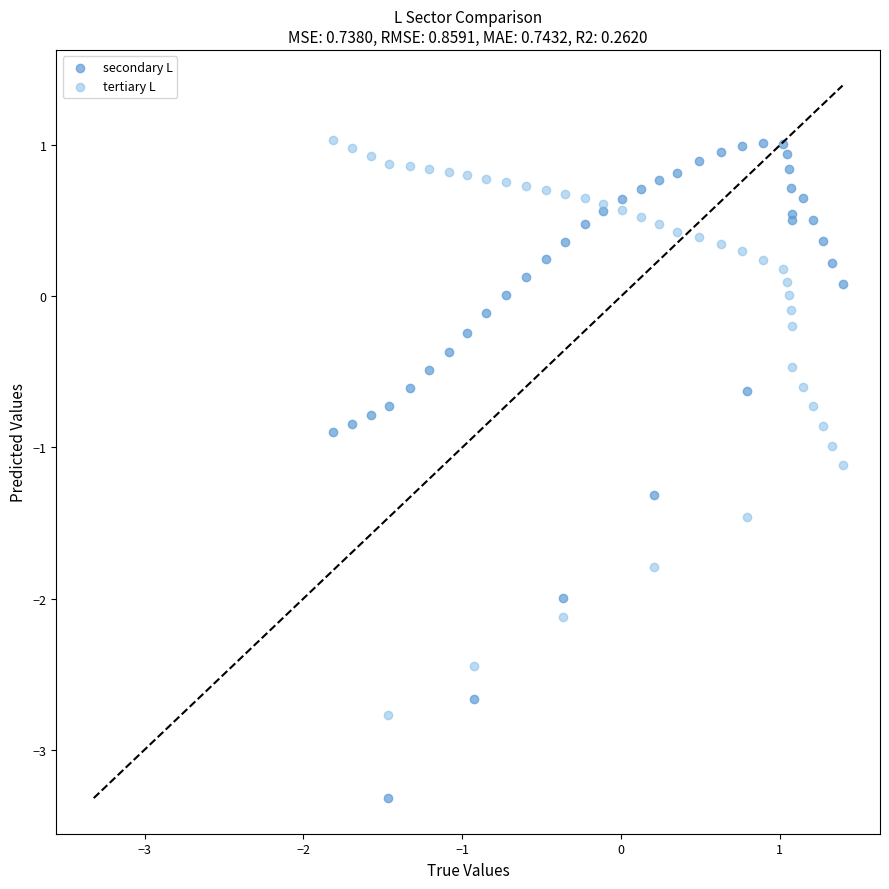

Which series has the largest Y range (max minus min)?

secondary L